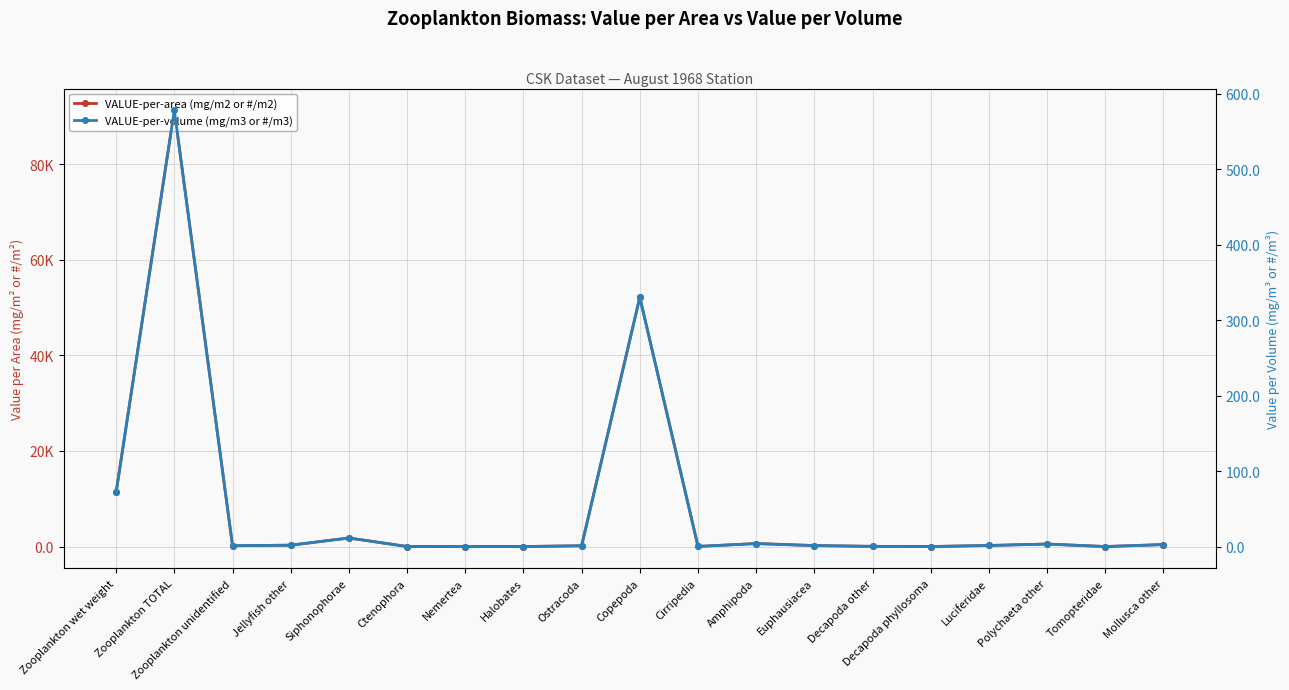

Where is the first local minimum for VALUE-per-volume (mg/m3 or #/m3)?

Zooplankton unidentified